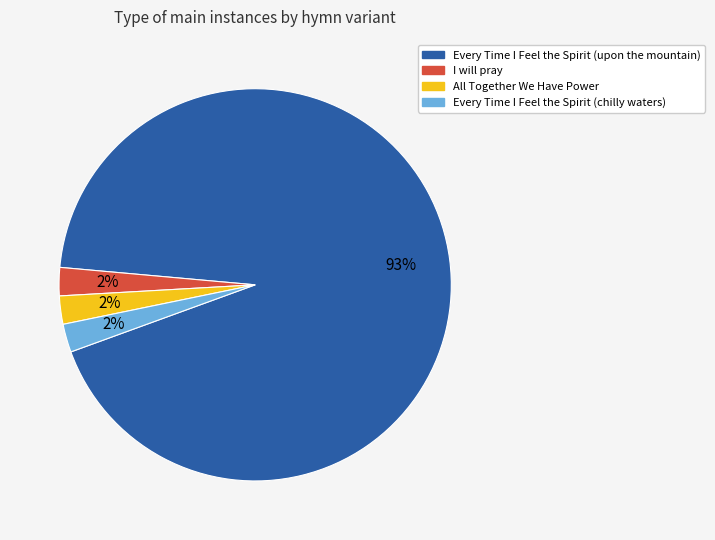

True or false: Every Time I Feel the Spirit (chilly waters) accounts for 2% of the total.

True